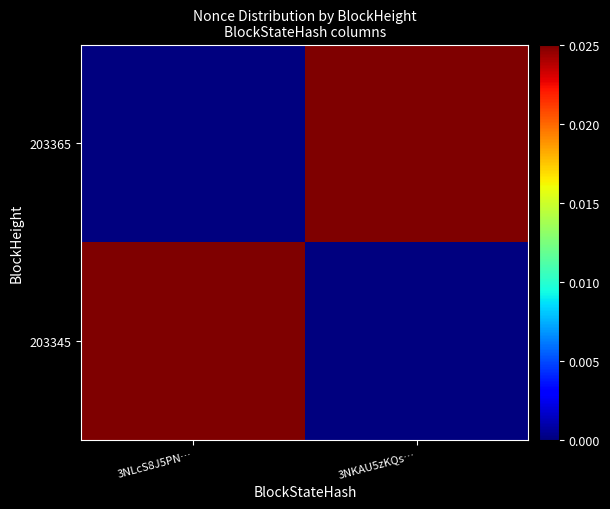

Between 3NKAU5zKQs… and 3NLcS8J5PN…, which is larger?

3NKAU5zKQs…